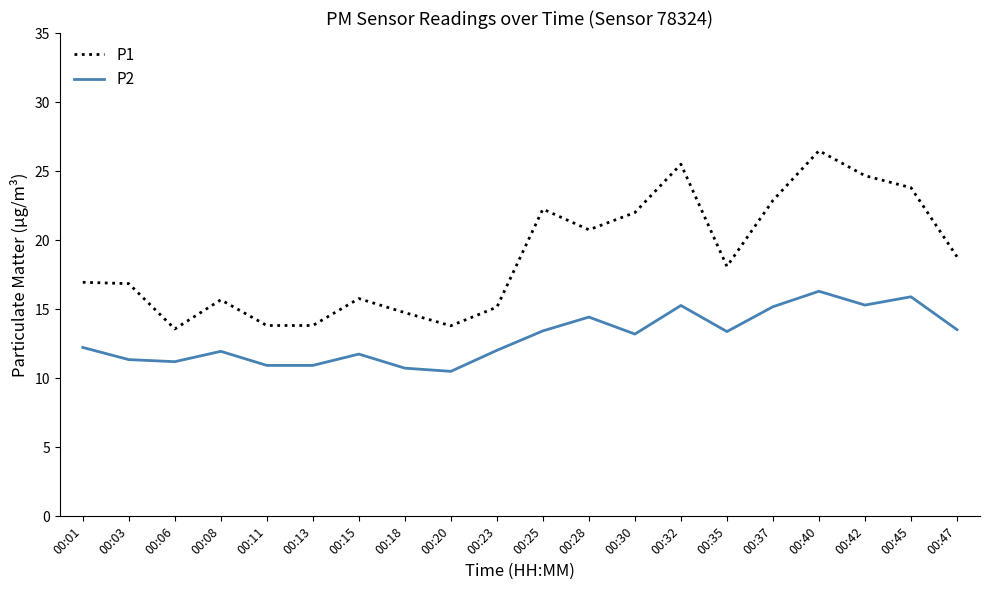

At 00:37, list the series in order from smallest to largest.

P2, P1